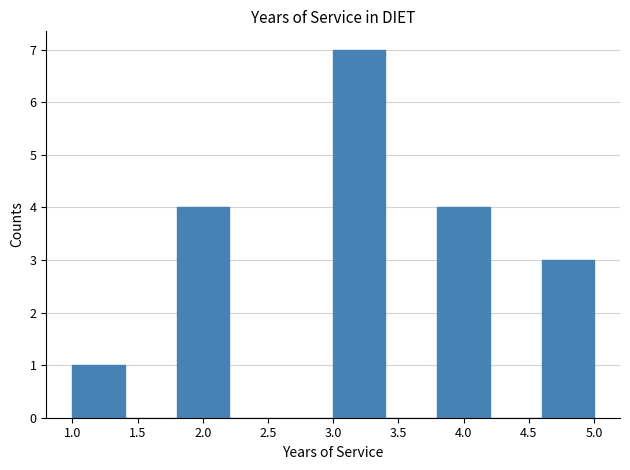

How tall is the bar that spans 1.0 to 1.4 on the x-axis? The values are not printed on the chart, so give them approximately, as read against the axis.

1